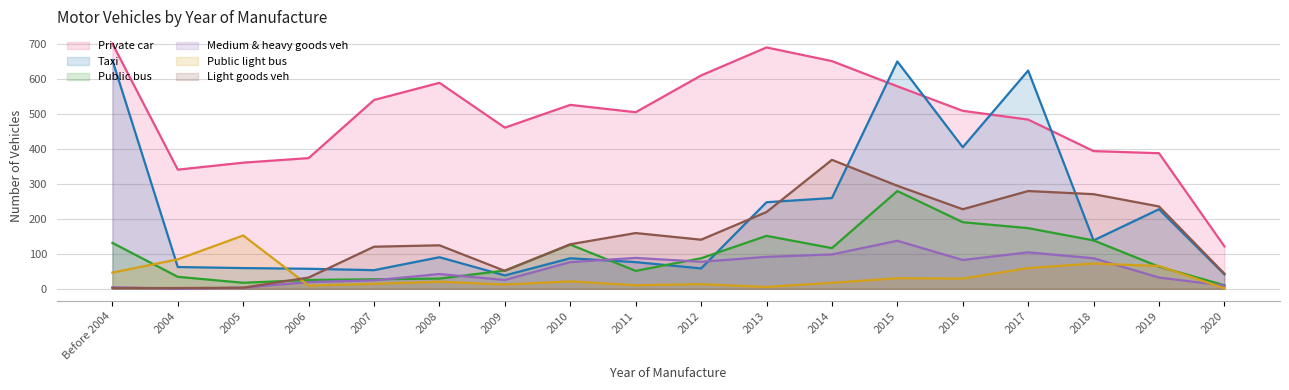

What is the difference between the maximum and minimum values in the Private car series?

579